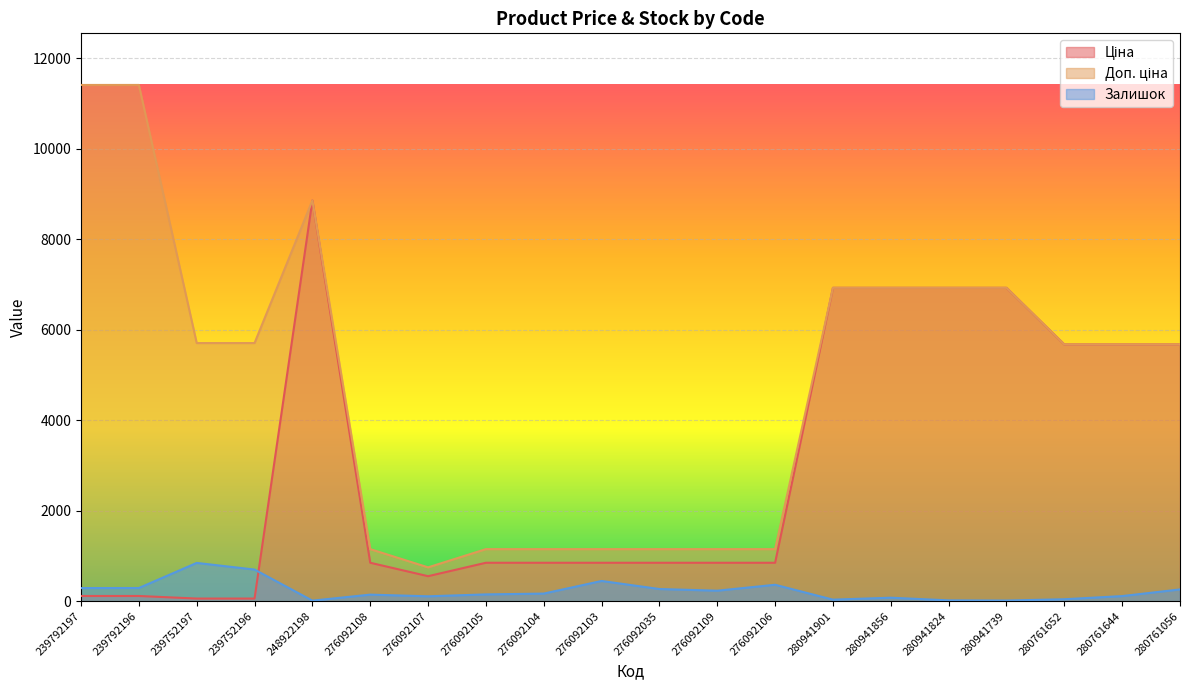

What is the lowest value of the Ціна series?

57.0